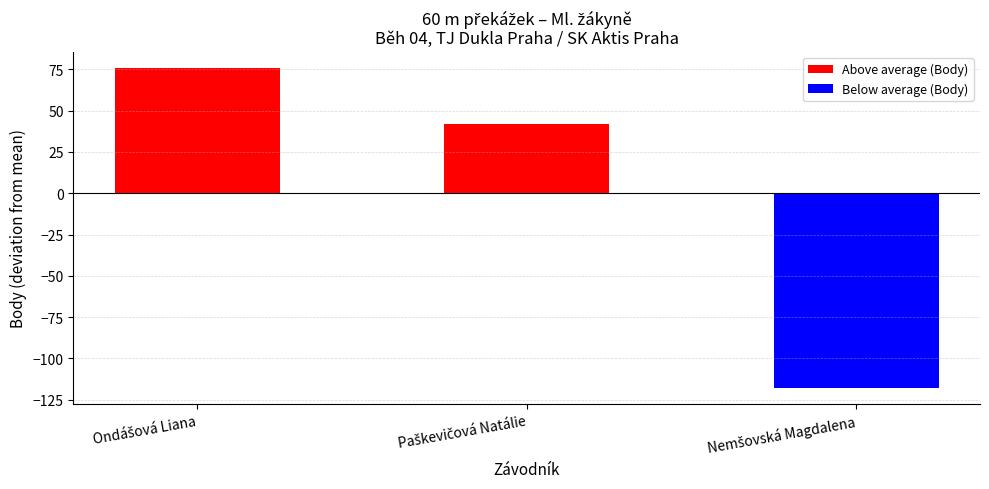

Which series changed the most between Ondášová Liana and Nemšovská Magdalena?

Body